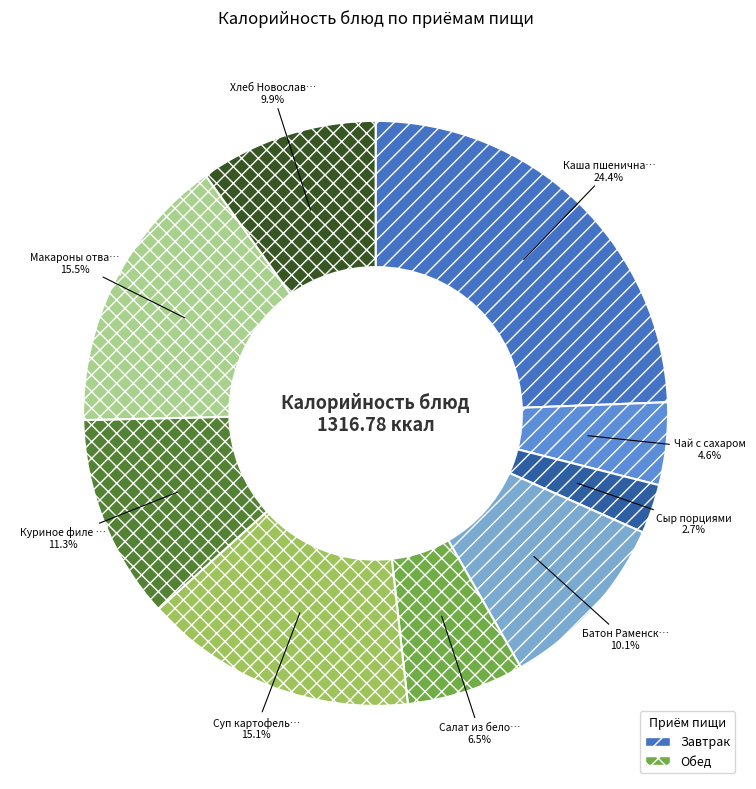

Does any single category account for the majority?

No